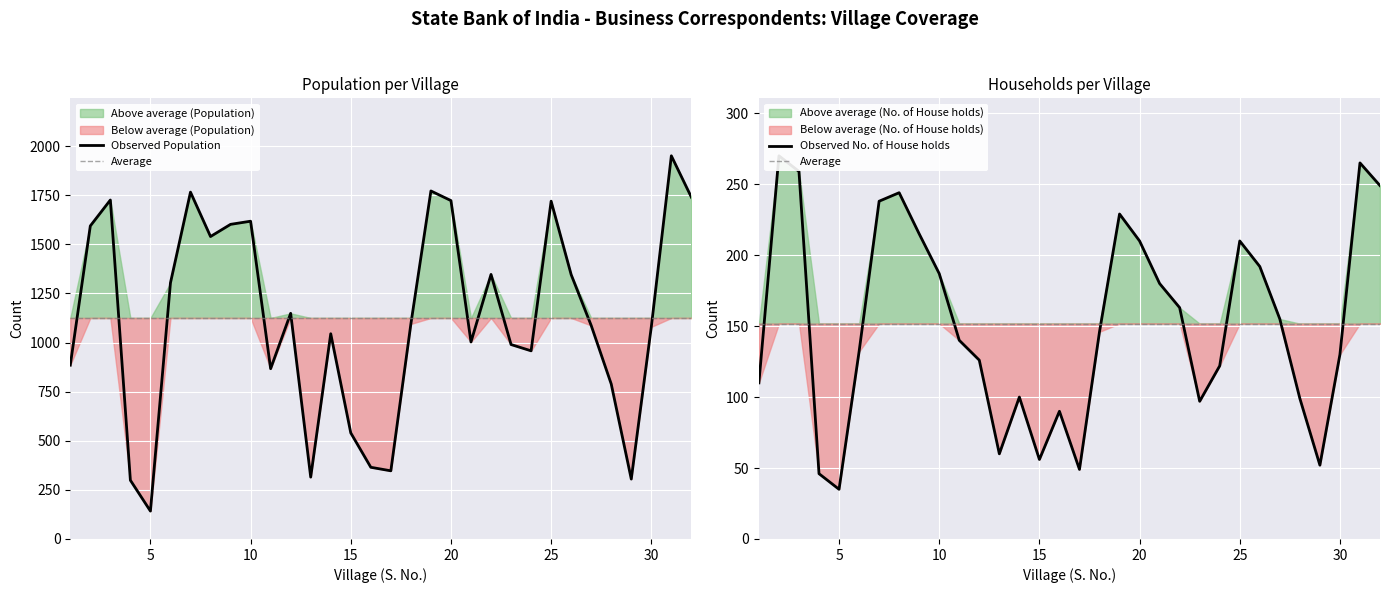

How many interior local valleys does the No. of House holds series have?

6